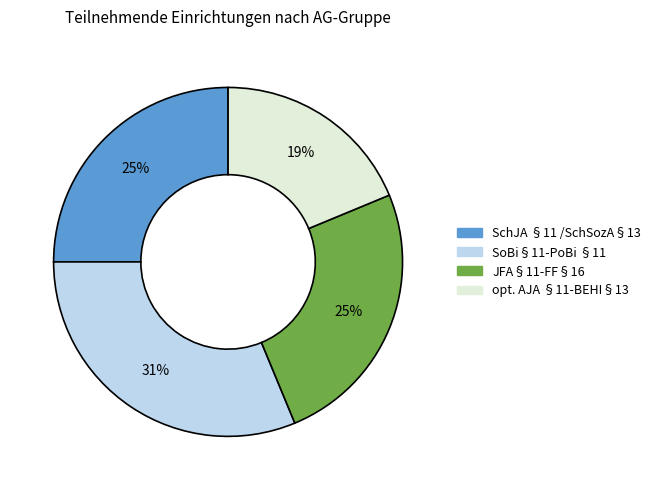

What percentage is the JFA§11-FF§16 slice, to the nearest percent?

25%